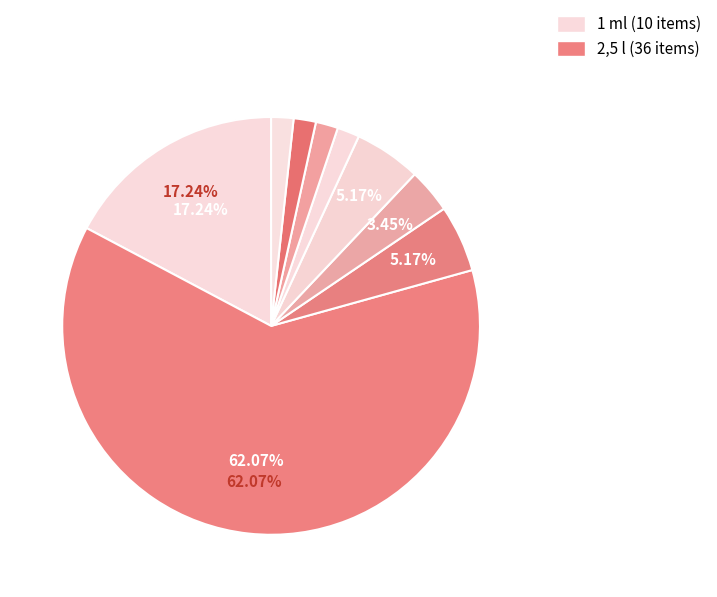

Count the number of slices in the pie.

9